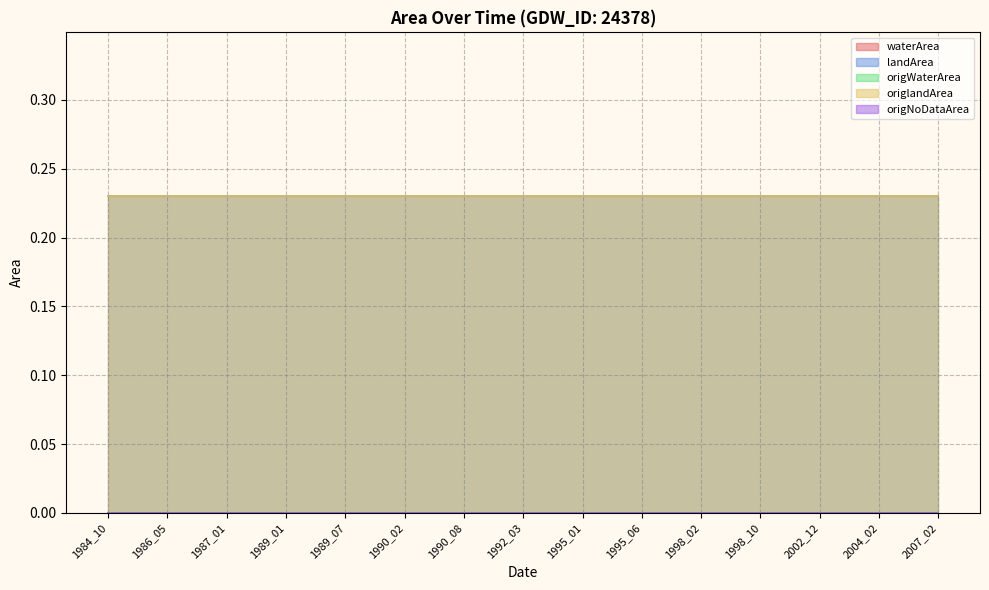

Which category has the lowest value in the origNoDataArea series?

1984_10